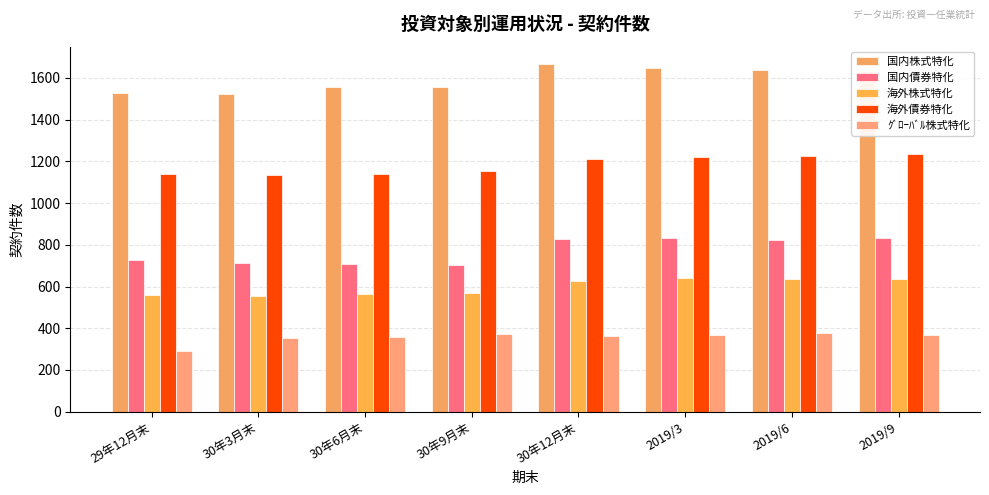

What is the difference between the maximum and minimum values in the 海外株式特化 series?

86